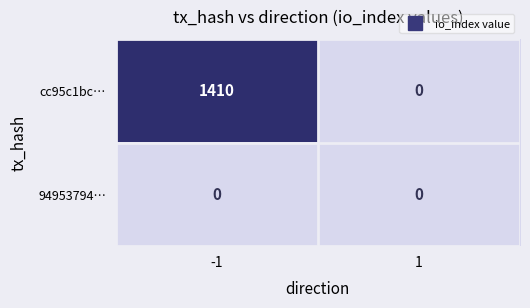

What is the sum of all cc95c1bc… values?

1410